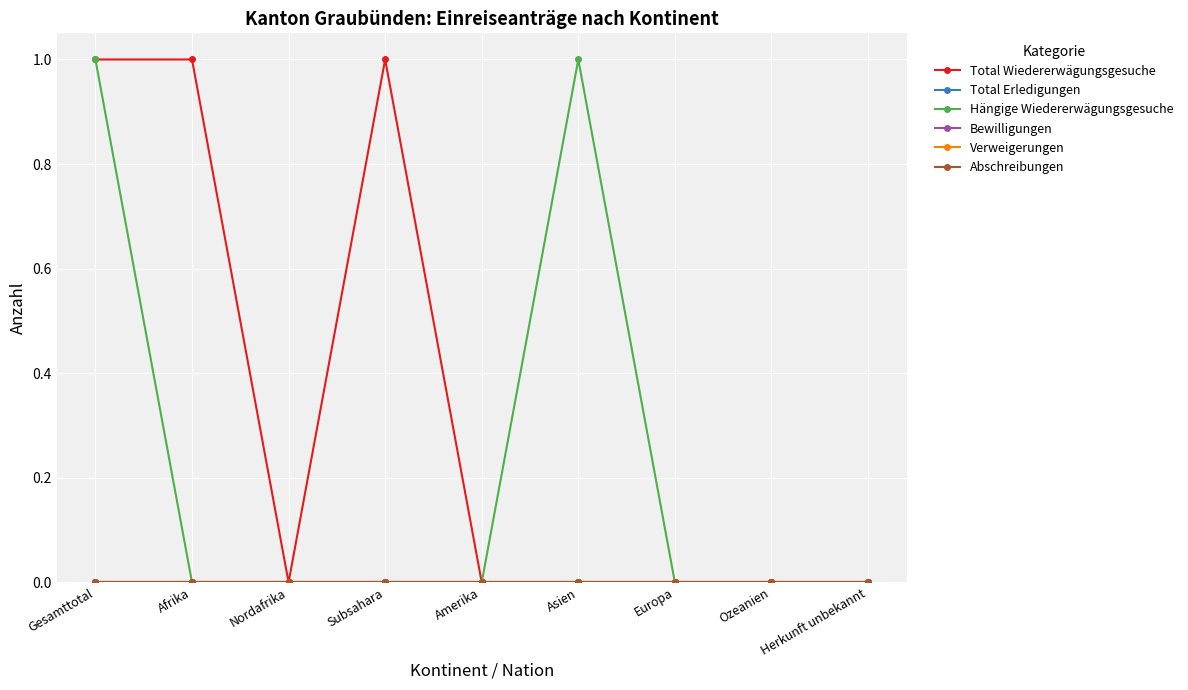

Which category has the highest value across all series?

Gesamttotal